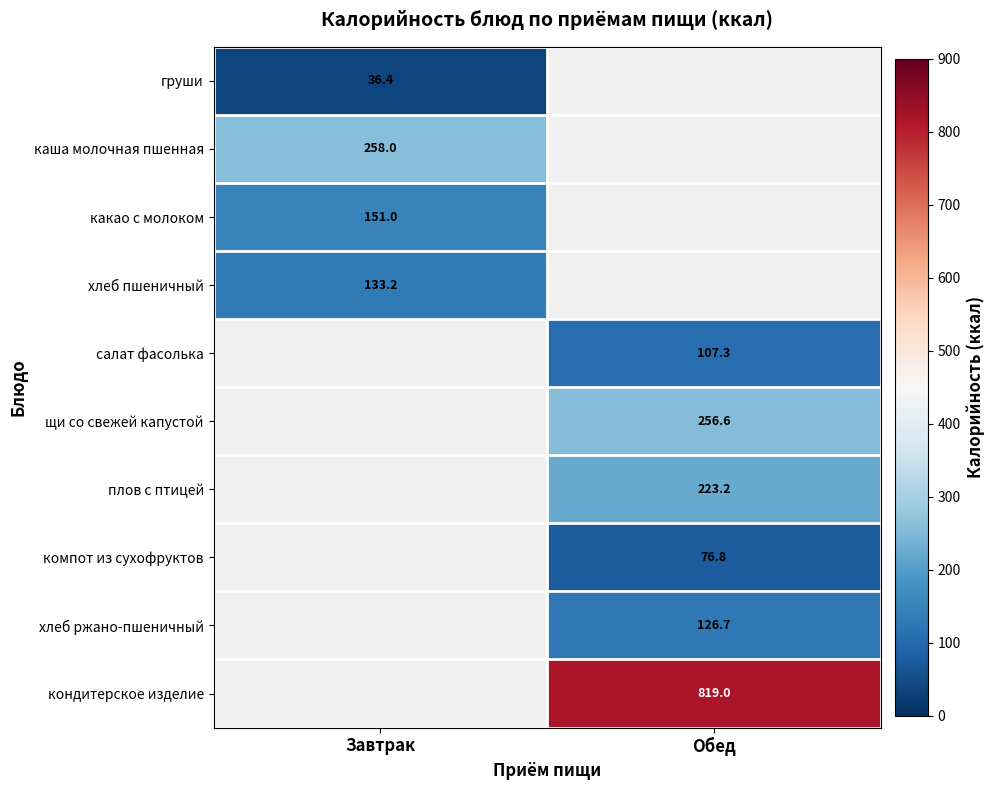

True or false: кондитерское изделие has a value of 819.0 at Обед.

True